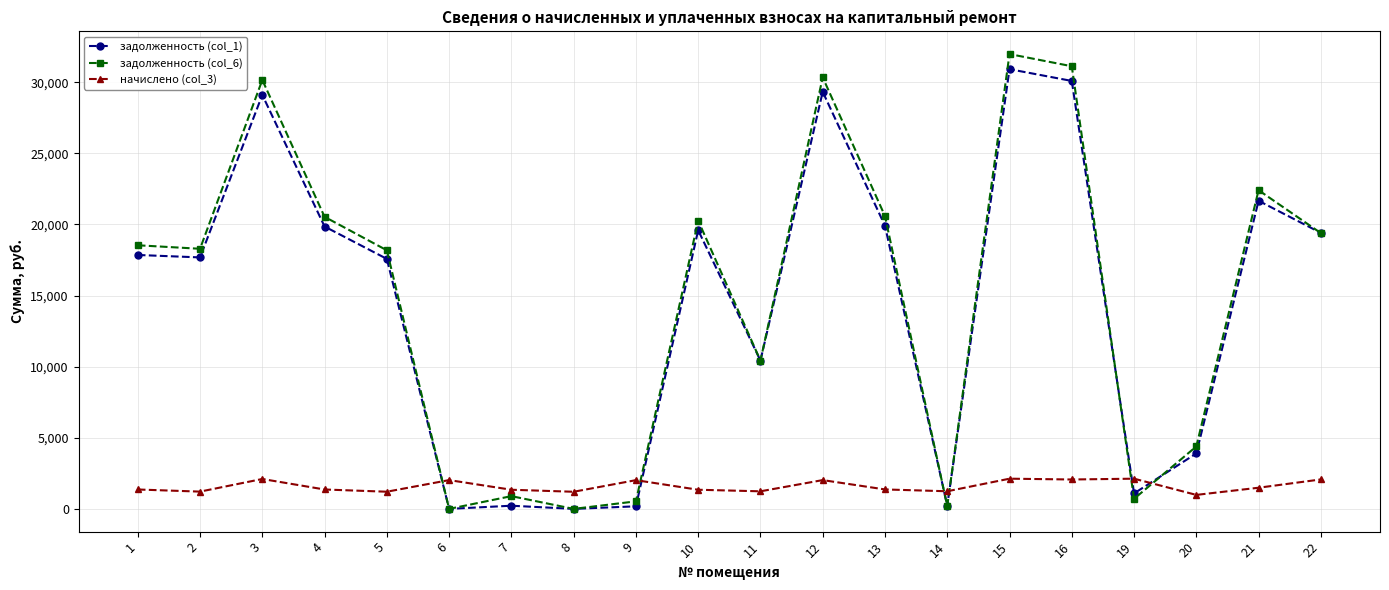

True or false: задолженность (col_1) has more than 2 points higher than both neighbors.

True